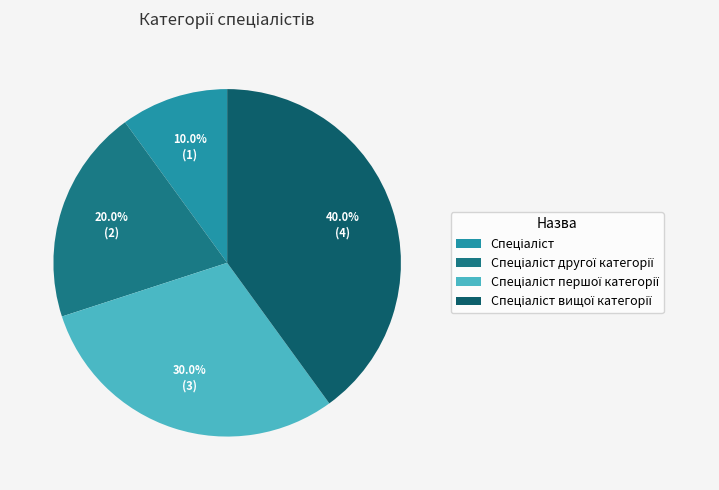

Is it true that Спеціаліст вищої категорії is 40% of the pie?

True